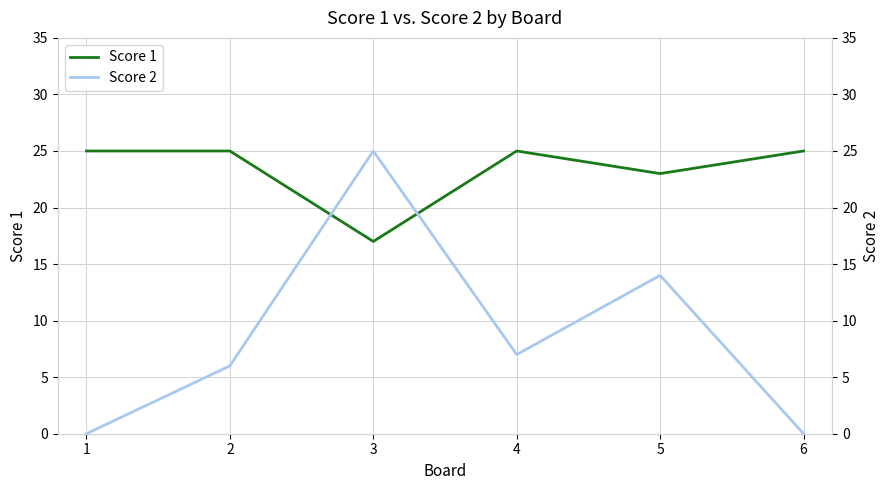

What is the sum of the Score 1 values at 1 and 3?

42